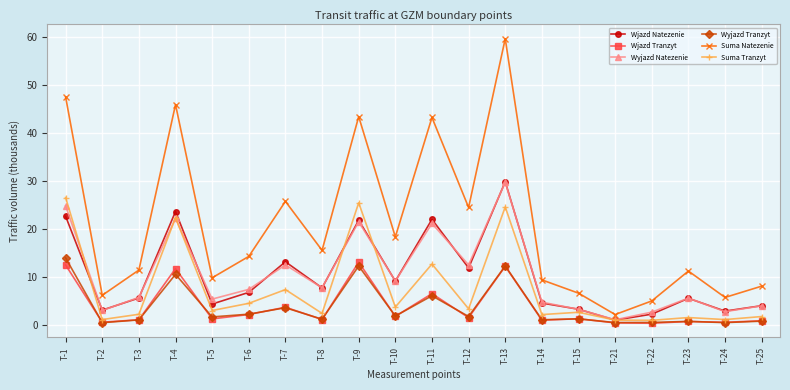

What is the maximum value shown in the chart?

59.6